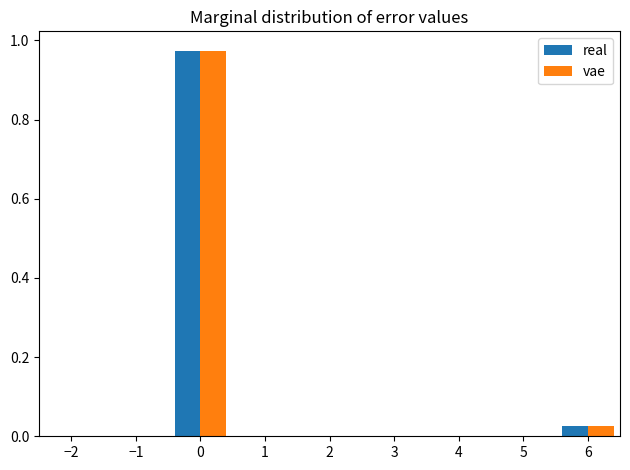

In the vae series, which range on the x-axis has the tallest bar?

-0.5 to 0.5